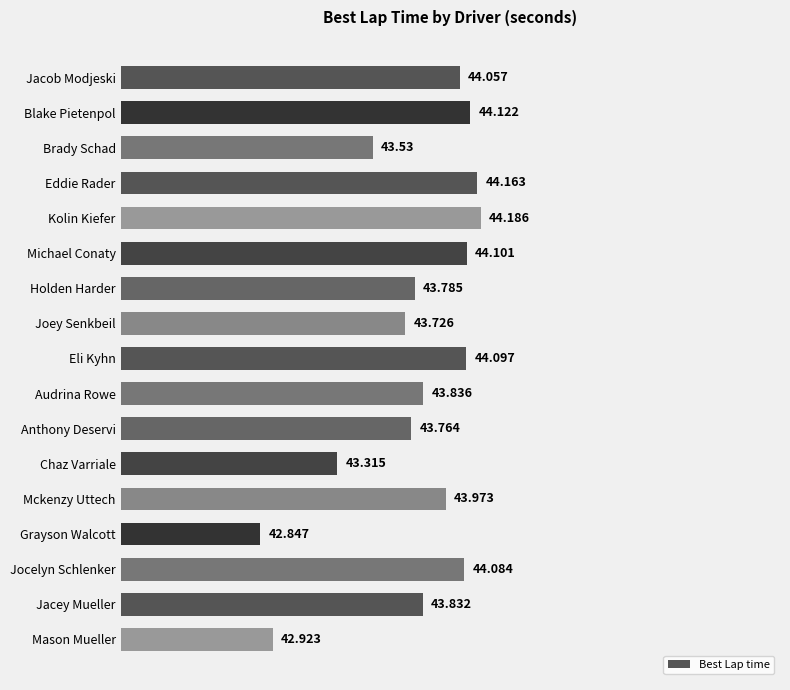

What is the difference between the maximum and minimum values?

1.3